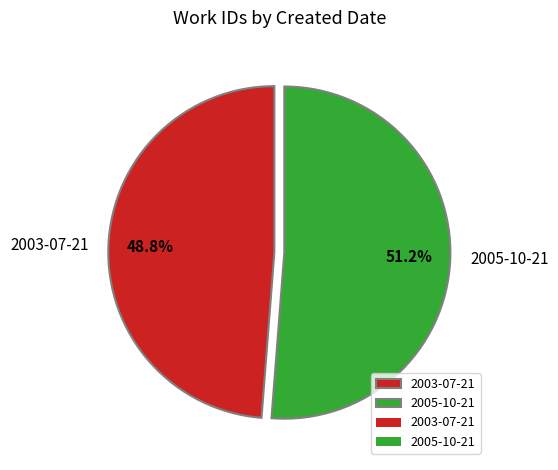

Count the number of slices in the pie.

2